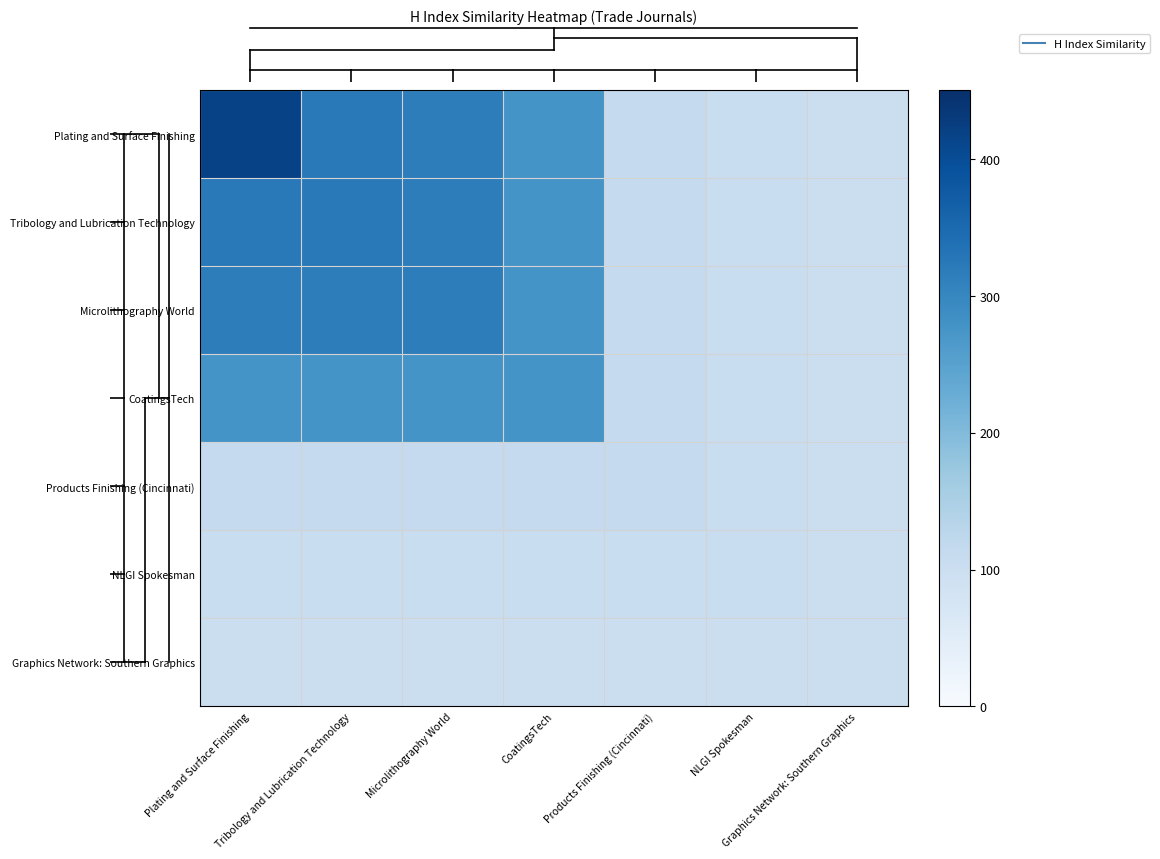

Which series has the widest spread of values?

Plating and Surface Finishing